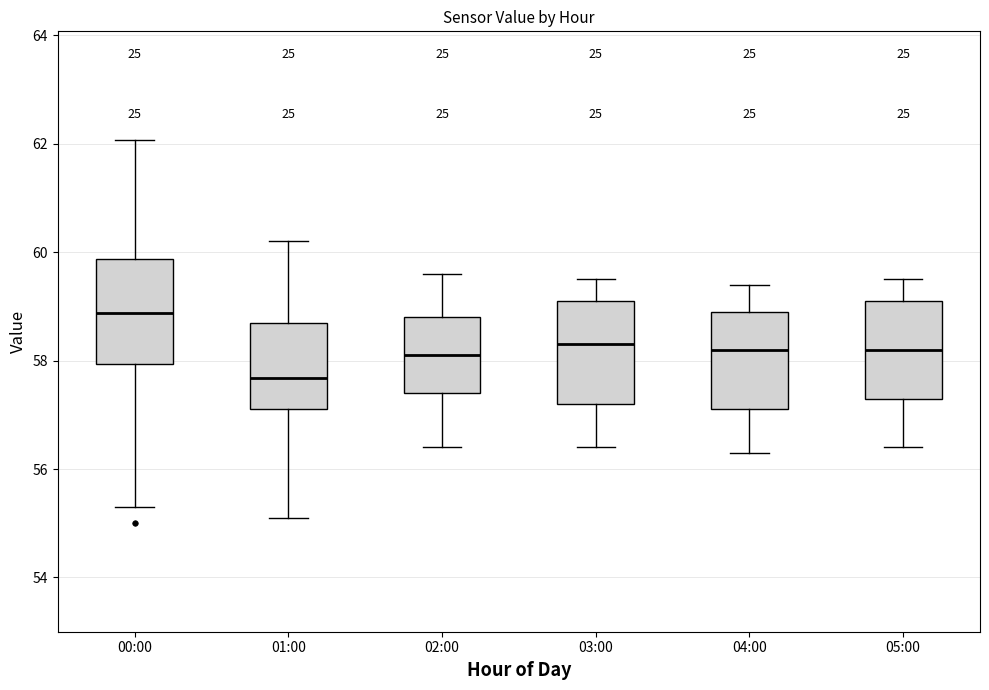

Where does the upper whisker of the box for 03:00 end on the y-axis? The values are not printed on the chart, so give them approximately, as read against the axis.

59.6